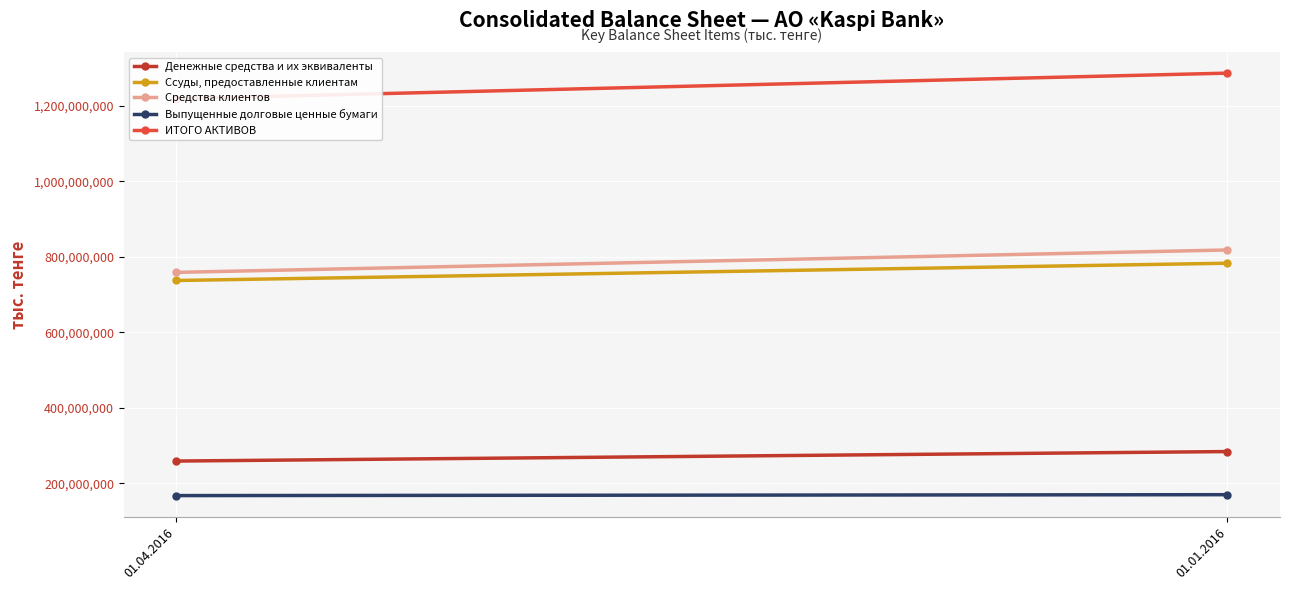

Which series has the widest spread of values?

ИТОГО АКТИВОВ